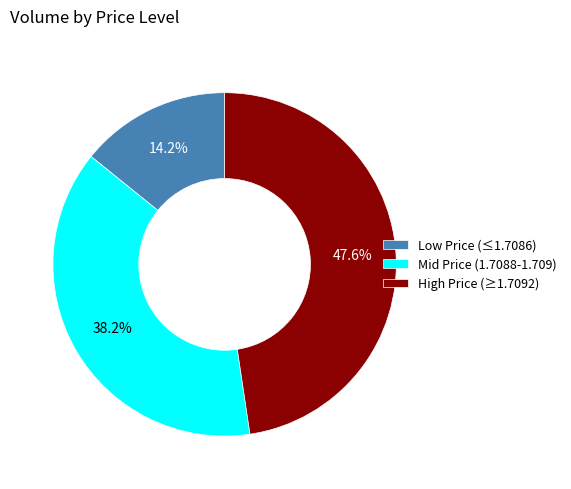

Count the number of slices in the pie.

3